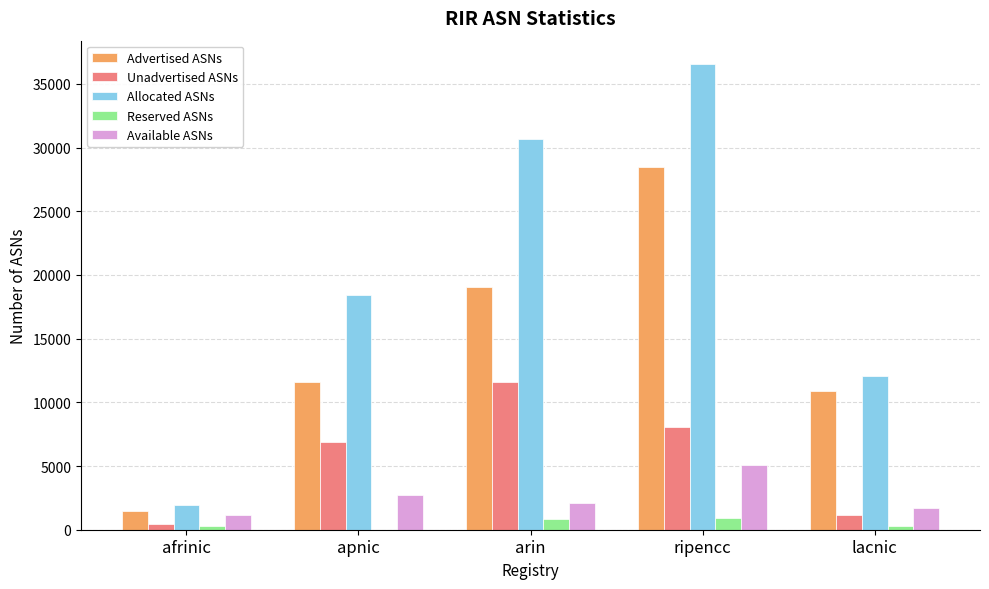

What is the maximum value shown in the chart?

36566